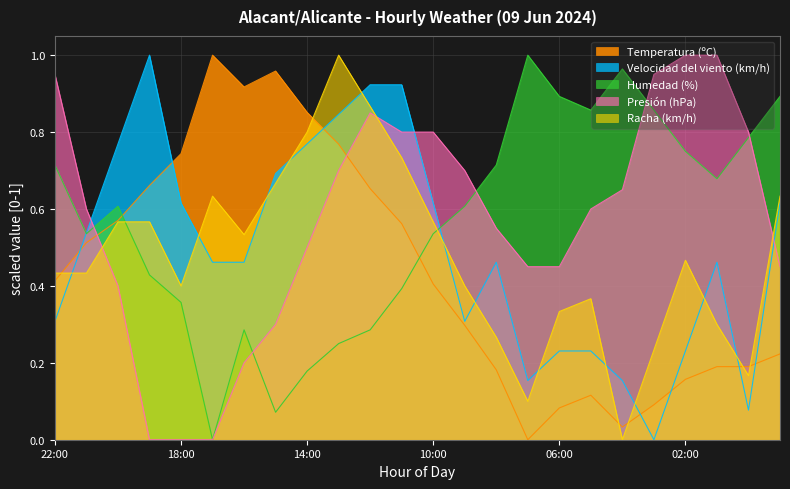

Rank the series at 01:00 from lowest to highest value.

Temperatura (ºC), Racha (km/h), Velocidad del viento (km/h), Humedad (%), Presión (hPa)